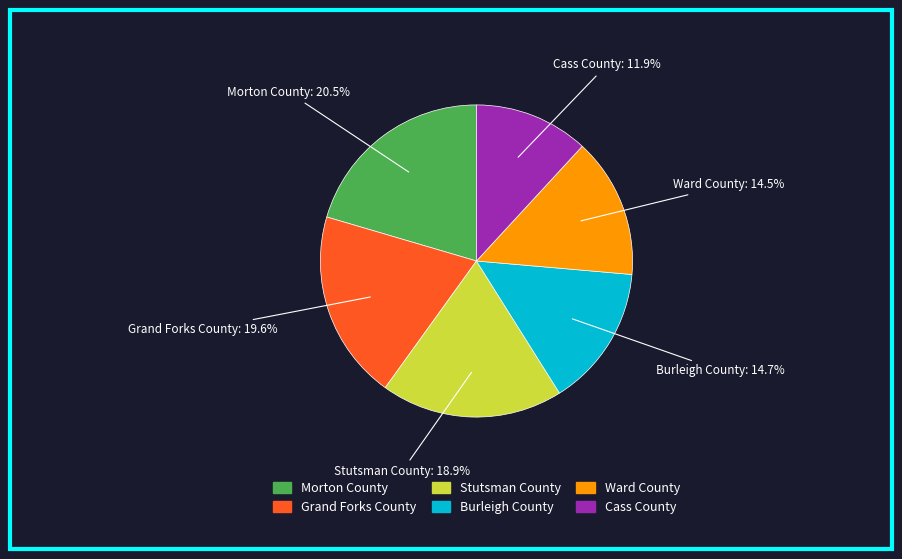

How many slices are in this pie chart?

6